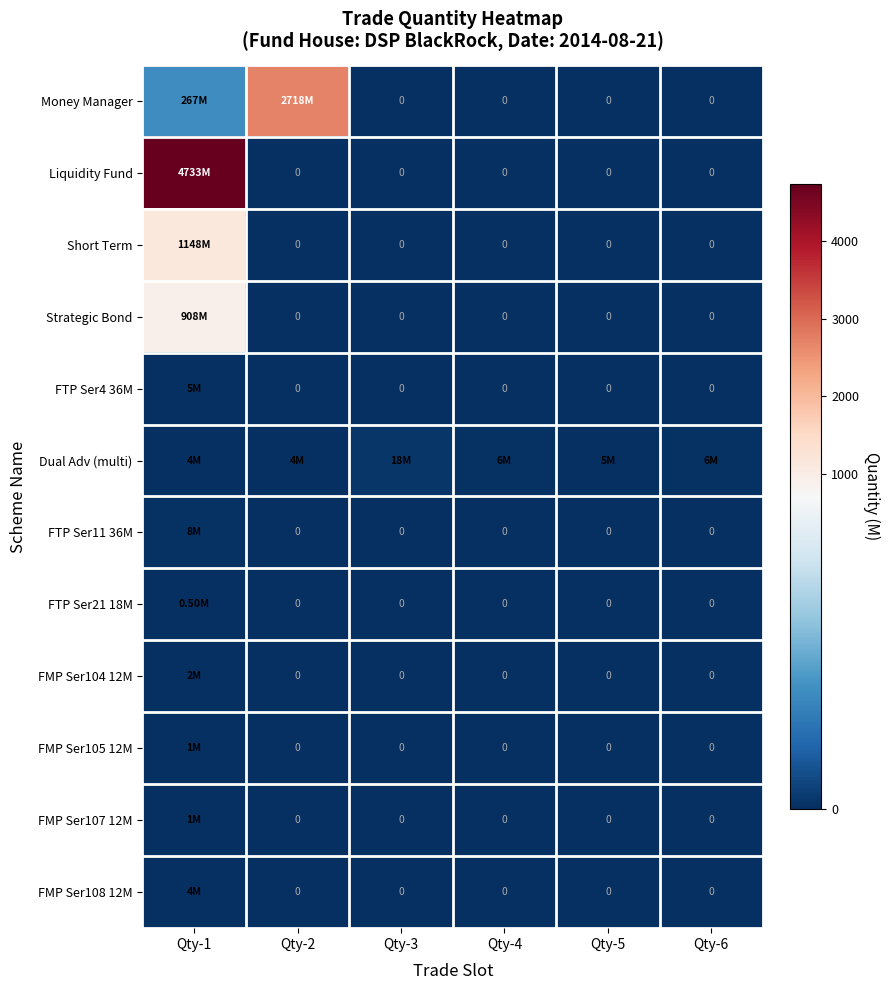

At Qty-1, list the series in order from largest to smallest.

Liquidity Fund, Short Term, Strategic Bond, Money Manager, FTP Ser11 36M, FTP Ser4 36M, Dual Adv (multi), FMP Ser108 12M, FMP Ser104 12M, FMP Ser105 12M, FMP Ser107 12M, FTP Ser21 18M